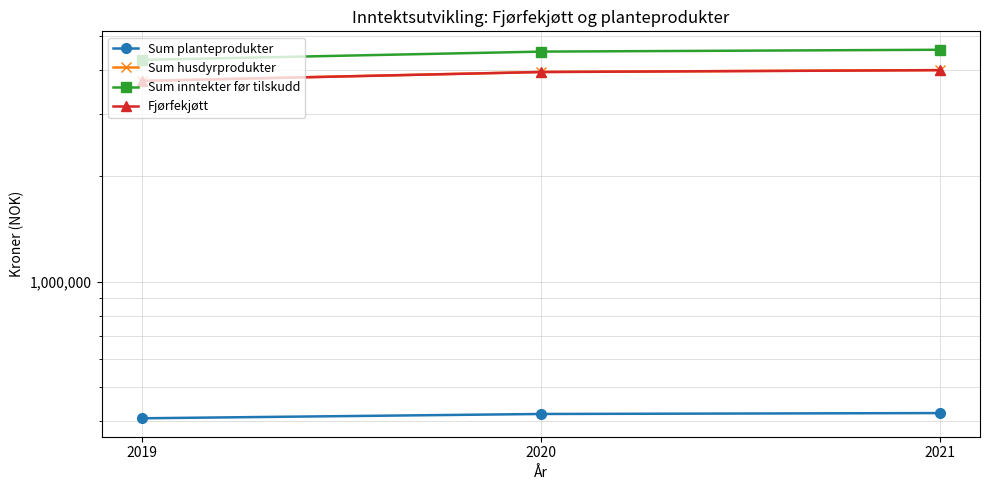

What is the value of the Sum inntekter før tilskudd point at the 3rd from the left?

4570308